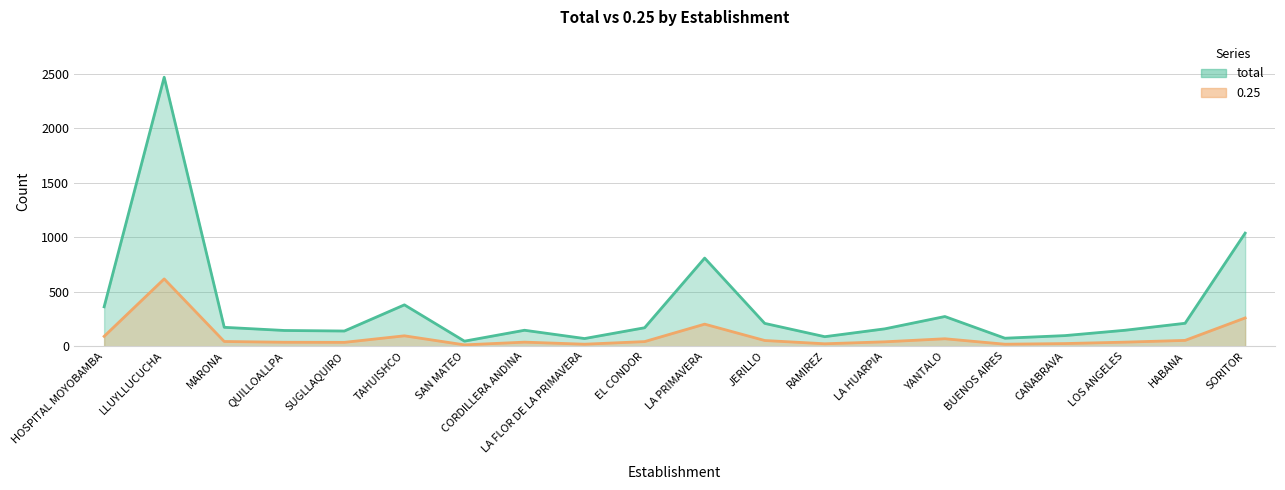

Where is the first local minimum for total?

SUGLLAQUIRO